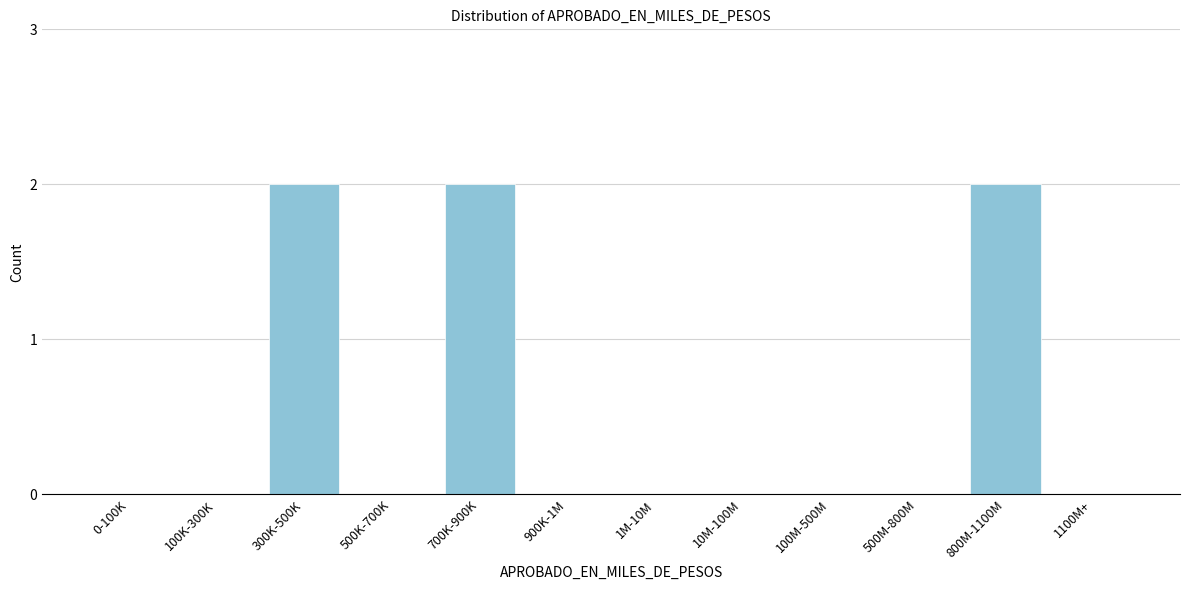

Reading left to right, list all the values displayed in this chart.

0-100K=0	100K-300K=0	300K-500K=2	500K-700K=0	700K-900K=2	900K-1M=0	1M-10M=0	10M-100M=0	100M-500M=0	500M-800M=0	800M-1100M=2	1100M+=0